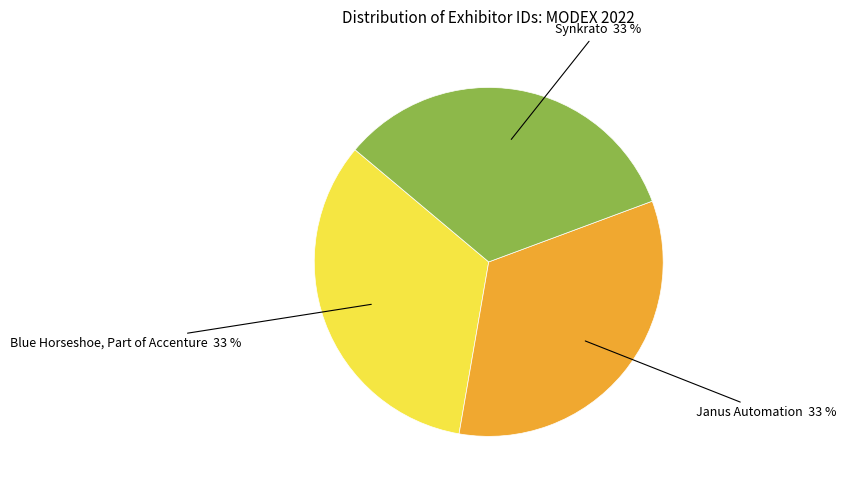

The Janus Automation slice represents 33% of the pie. True or false?

True